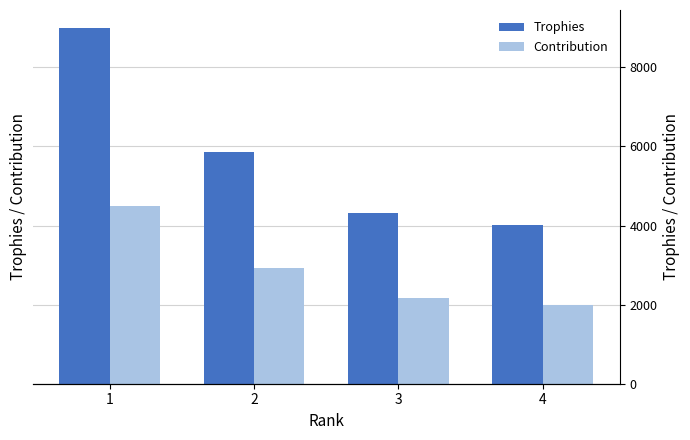

Which series changed the most between 2 and 4?

Trophies